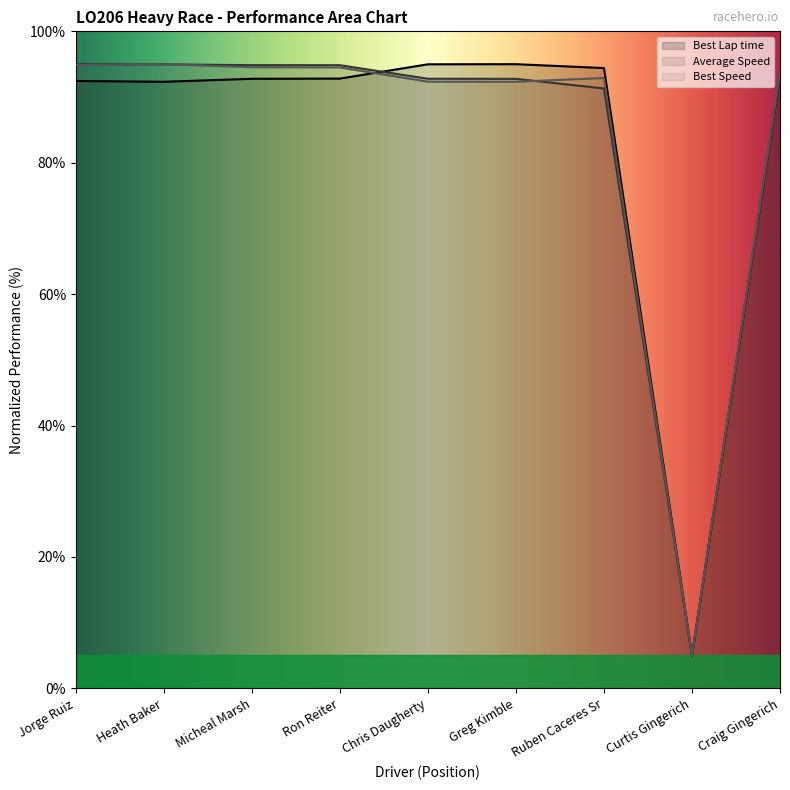

What is the greatest value displayed?

95.0